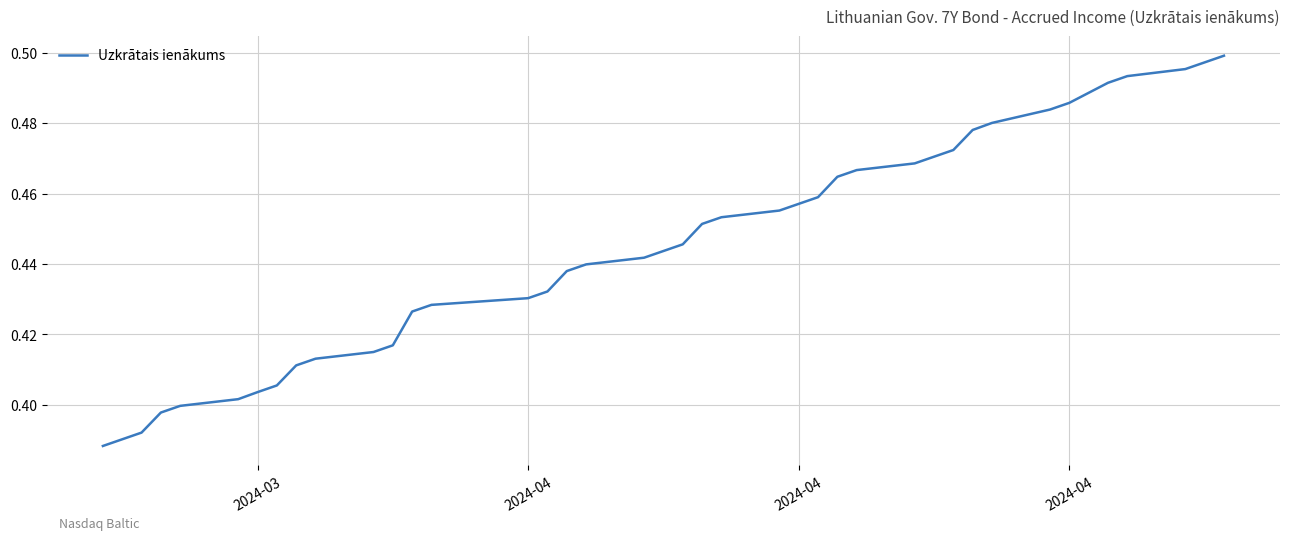

Does the chart have visible grid lines?

Yes